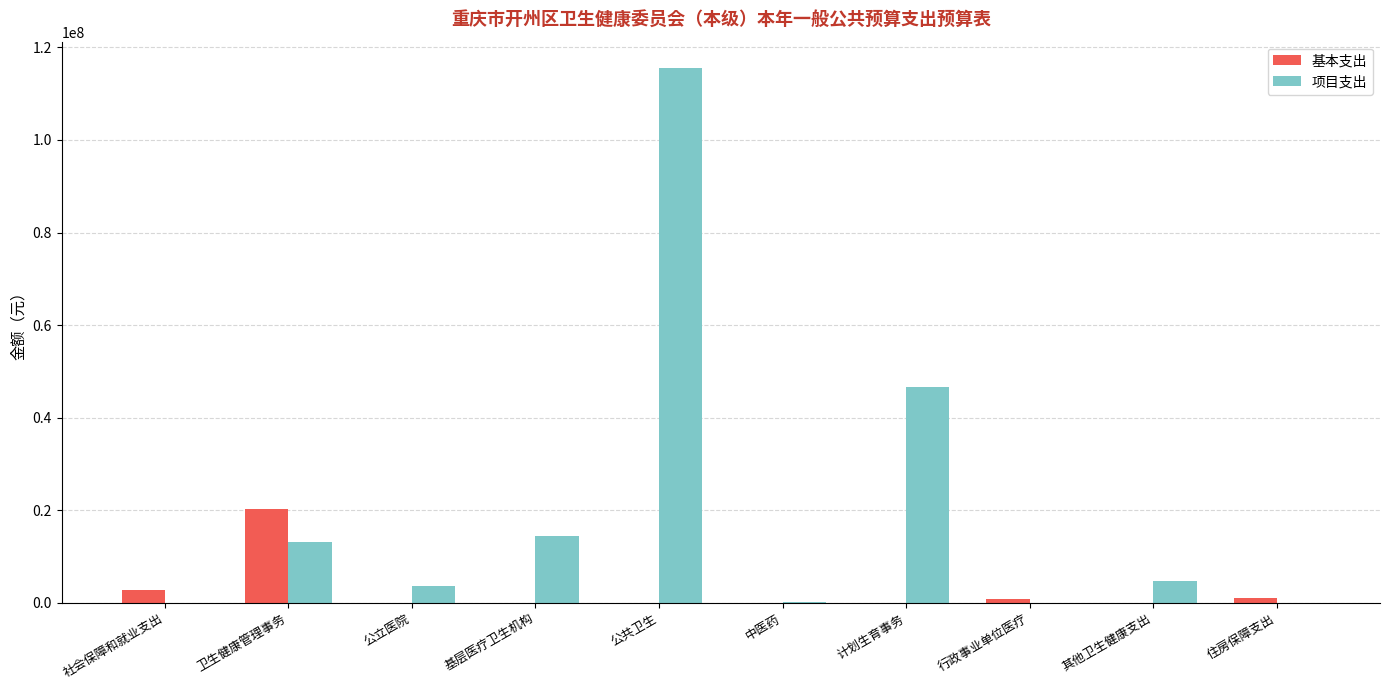

How many groups of bars are there?

10